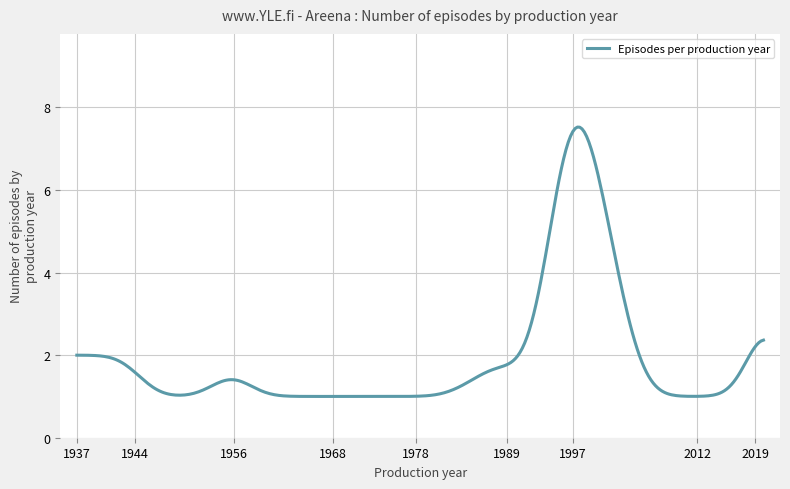

What is the maximum value shown in the chart?

7.5